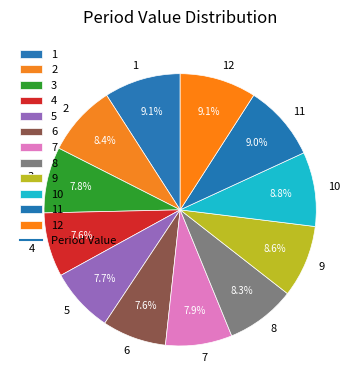

How many segments does this pie chart have?

12